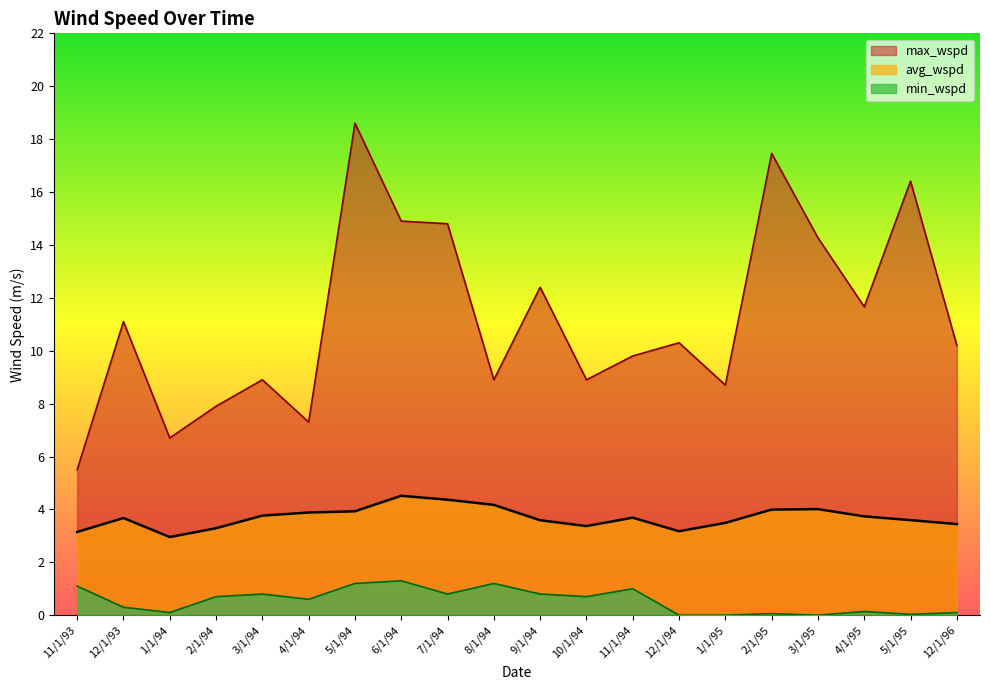

In avg_wspd, how many points are lower than both neighbors (excluding endpoints)?

3